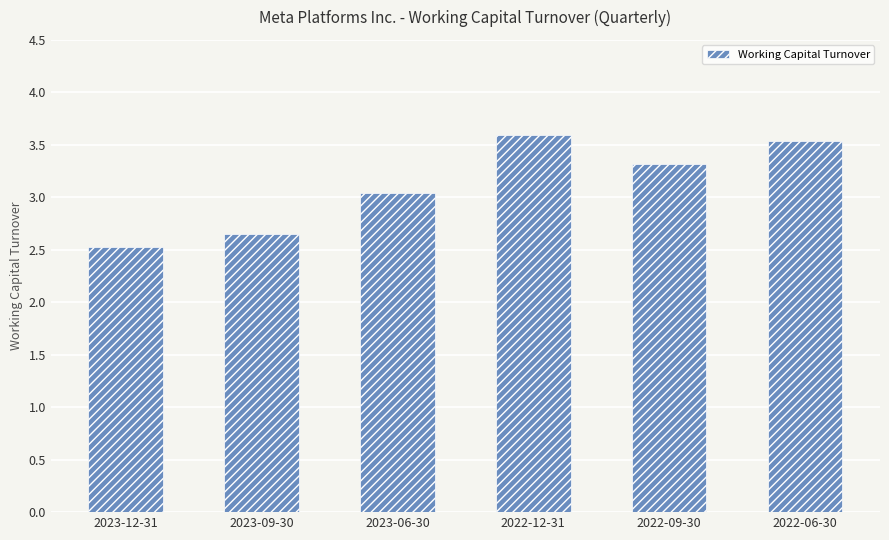

Count the number of categories in the chart.

6